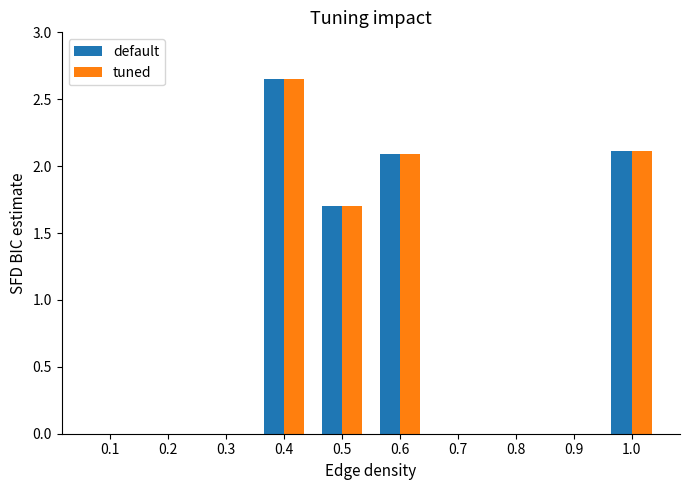

Which category has the highest value in the tuned series?

0.4